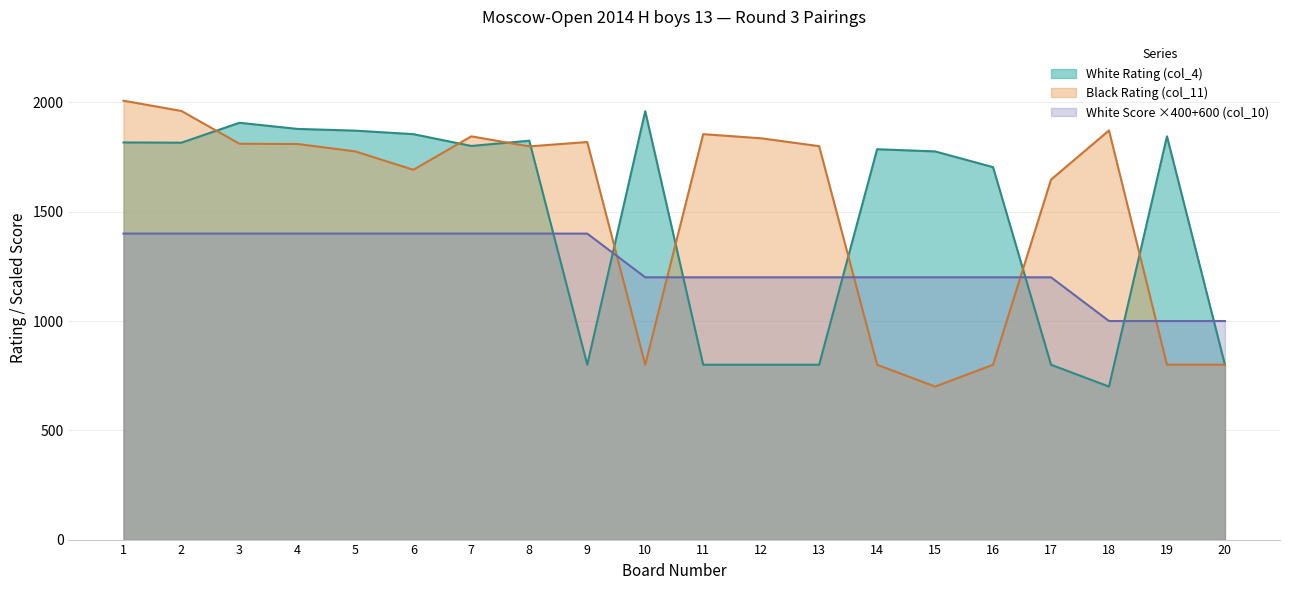

Count the number of data series in this chart.

3